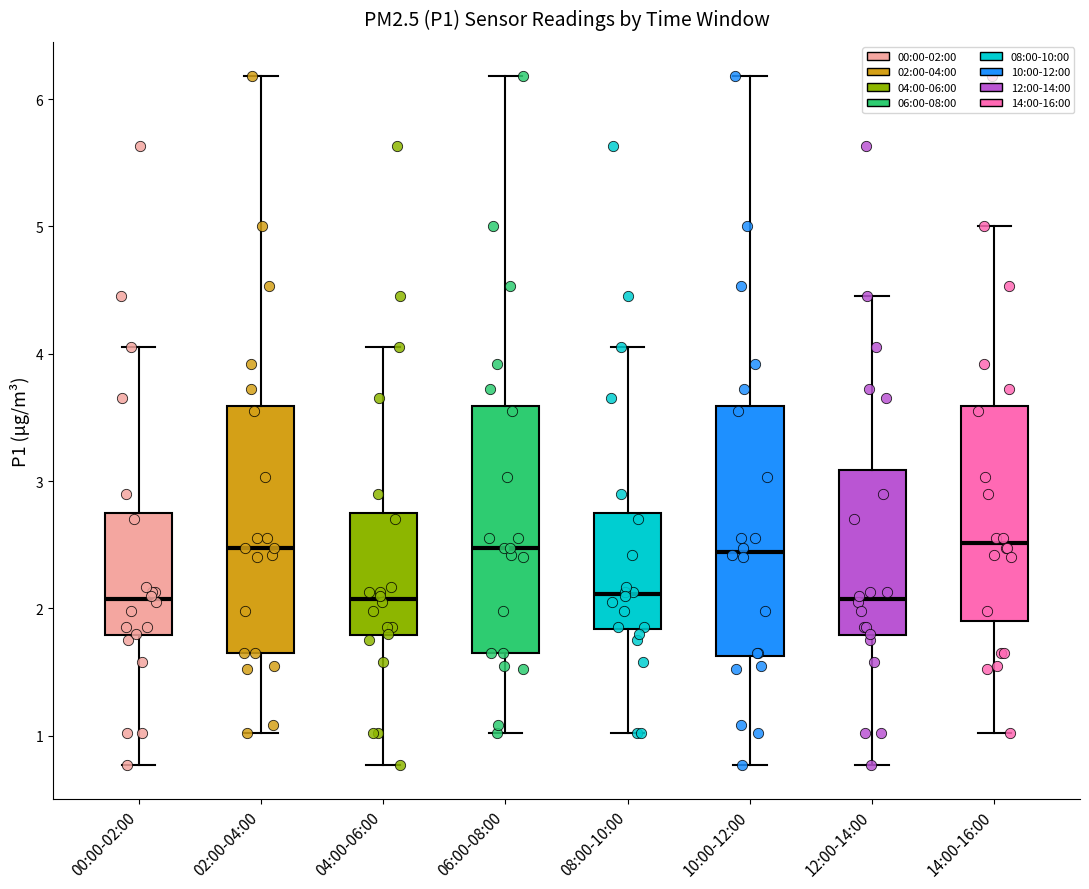

Where does the lower whisker of the box for 00:00-02:00 end on the y-axis? The values are not printed on the chart, so give them approximately, as read against the axis.

0.8